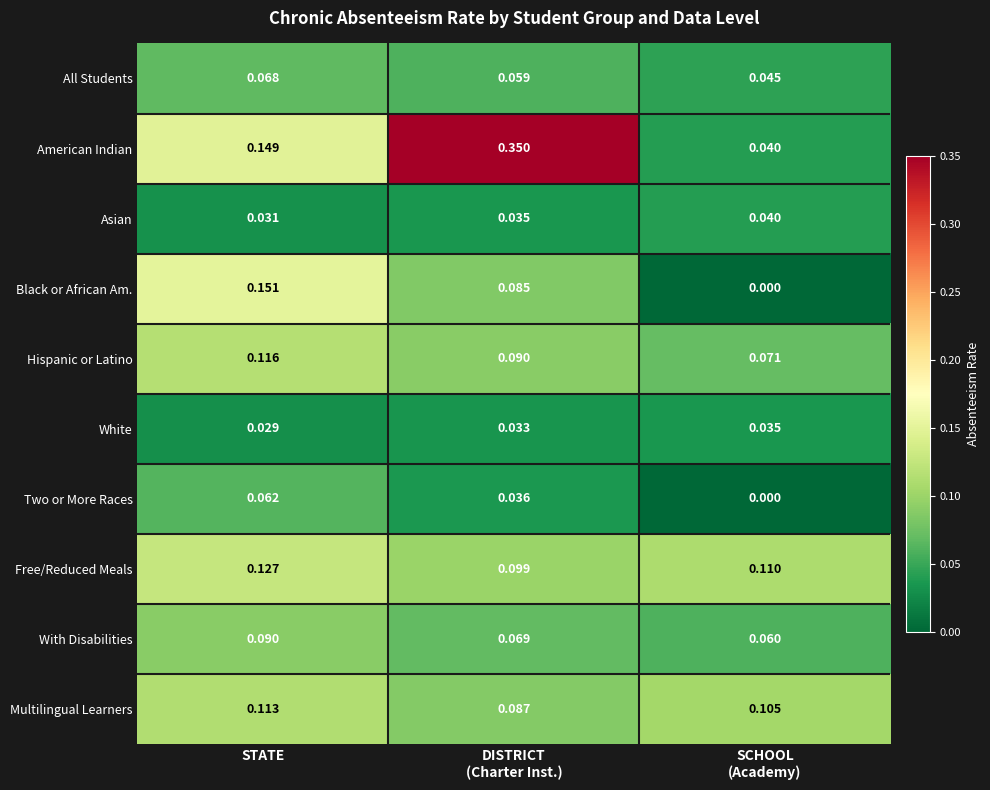

Which series has the widest spread of values?

American Indian